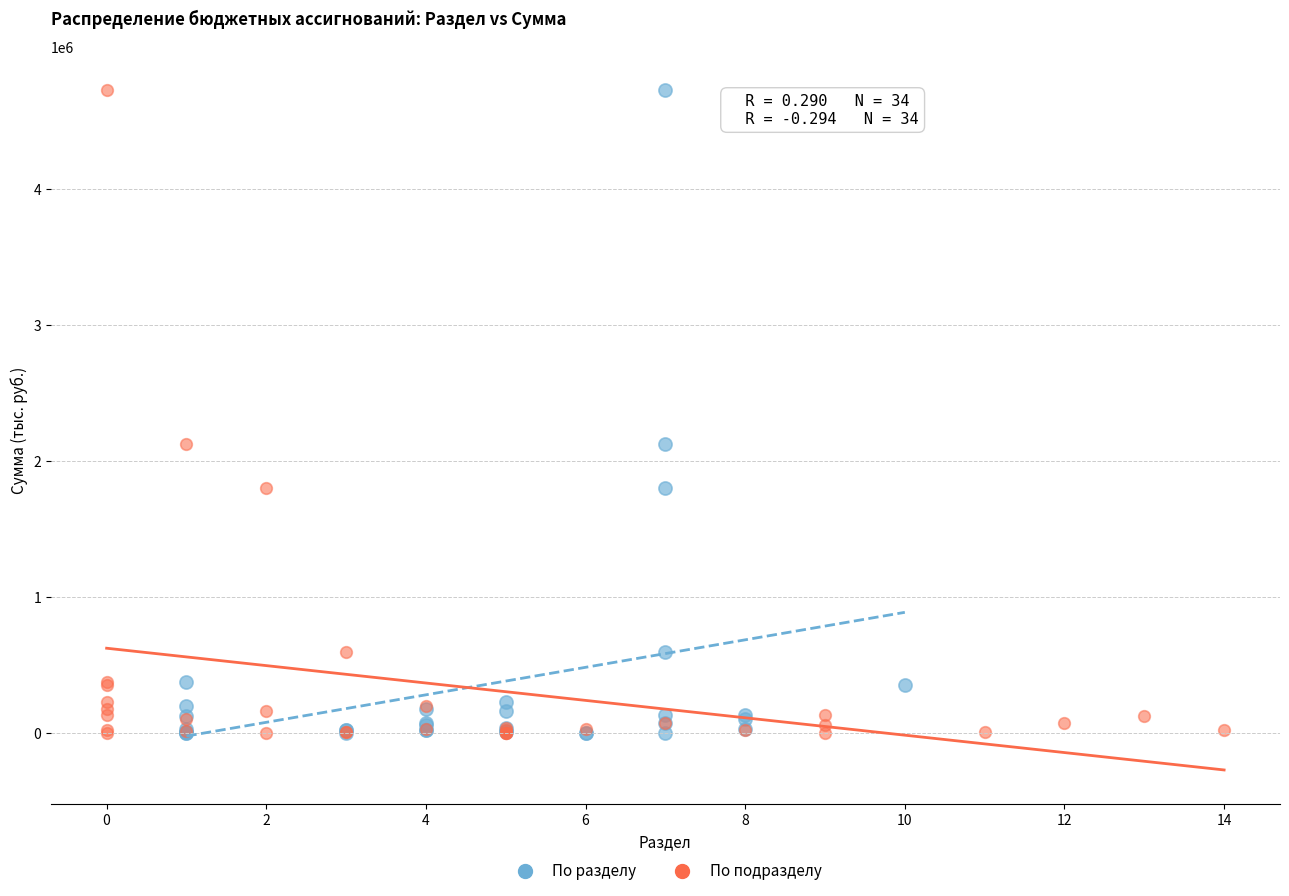

What are all the series names shown in the legend?

По разделу, По подразделу